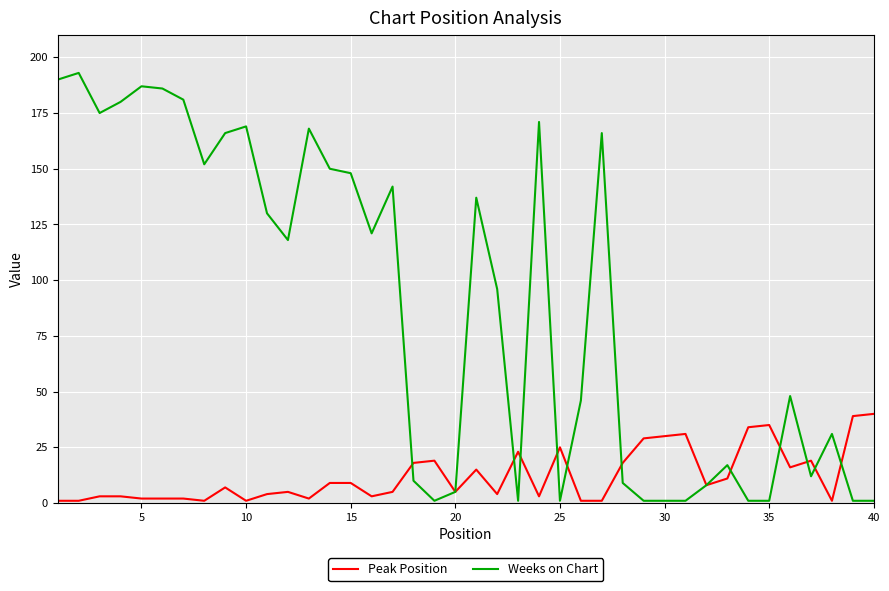

List the series in order of their overall mean, lowest first.

Peak Position, Weeks on Chart